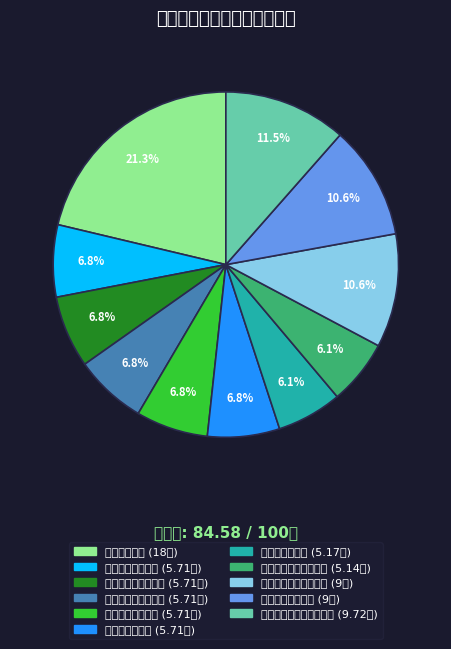

How many slices are in this pie chart?

11